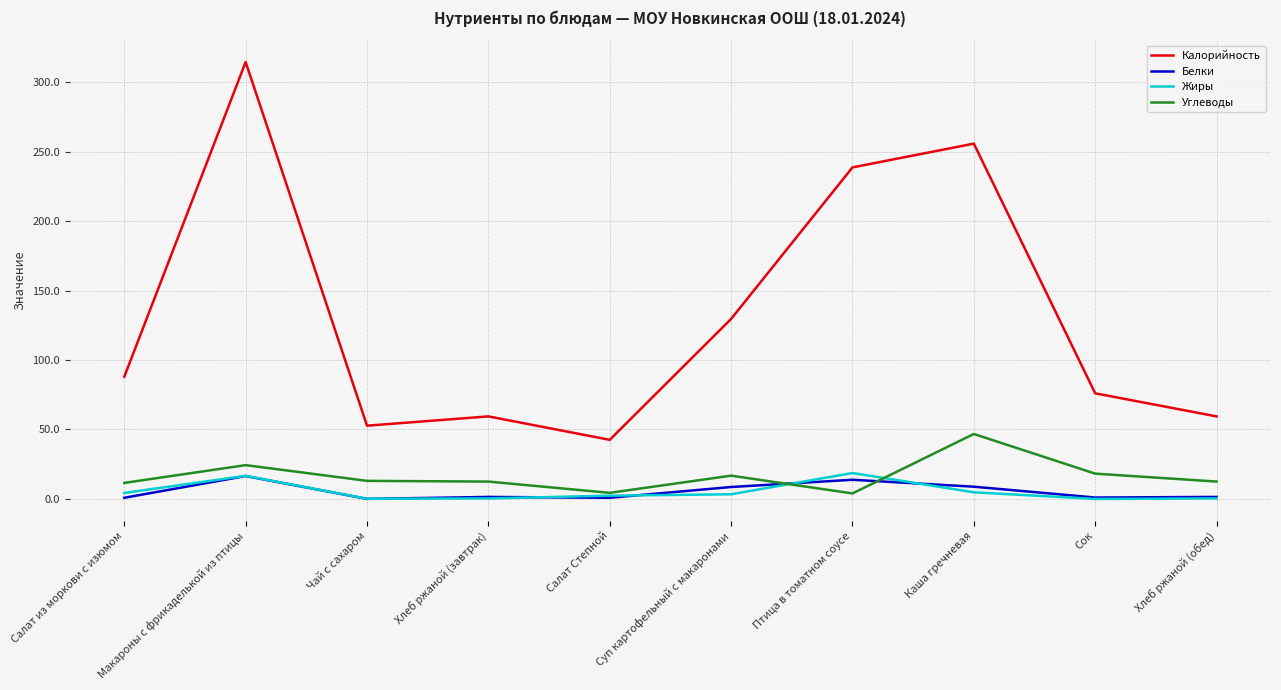

The Жиры series shows 0.4 at Хлеб ржаной (обед). True or false?

True